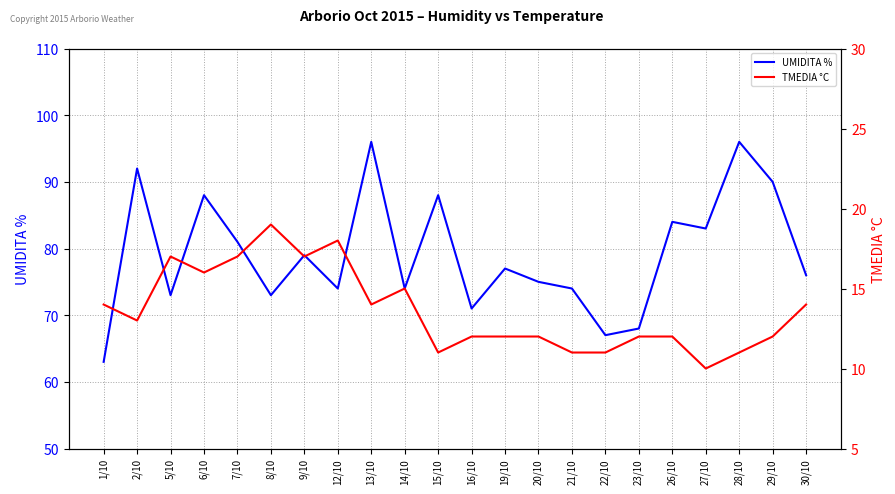

Which series has the largest range (max minus min)?

UMIDITA %